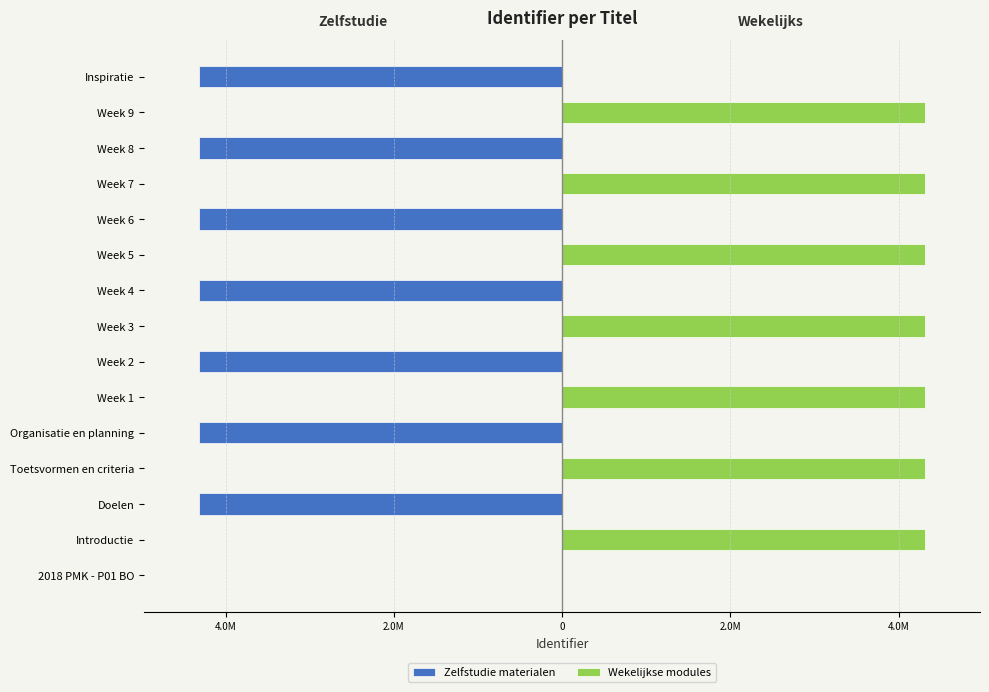

What is the lowest value of the Zelfstudie materialen series?

-4.3